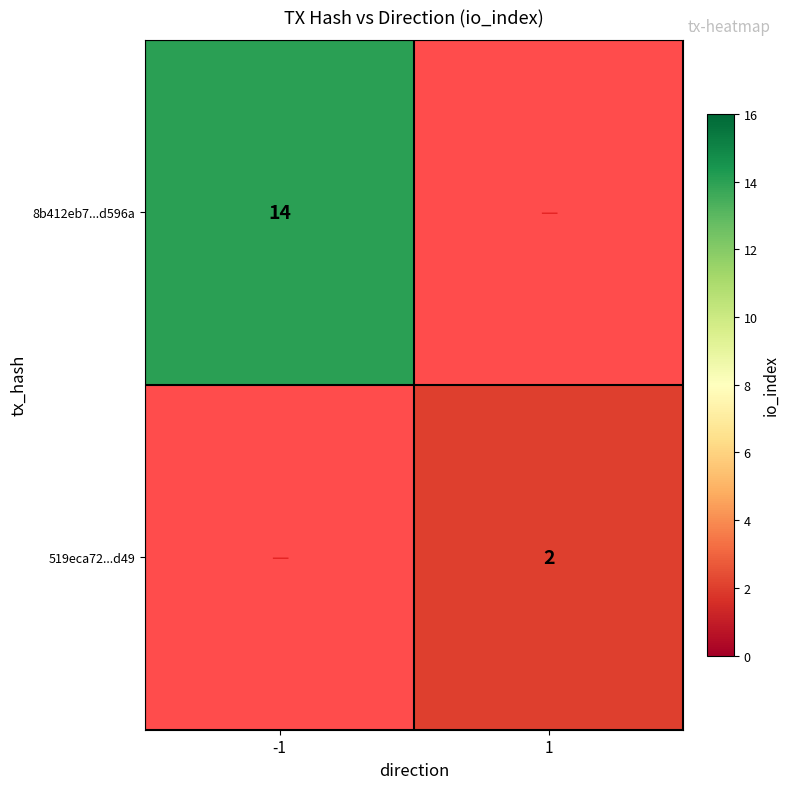

Is the value of 8b412eb7...d596a at -1 greater than the value of 519eca72...d49 at 1?

Yes